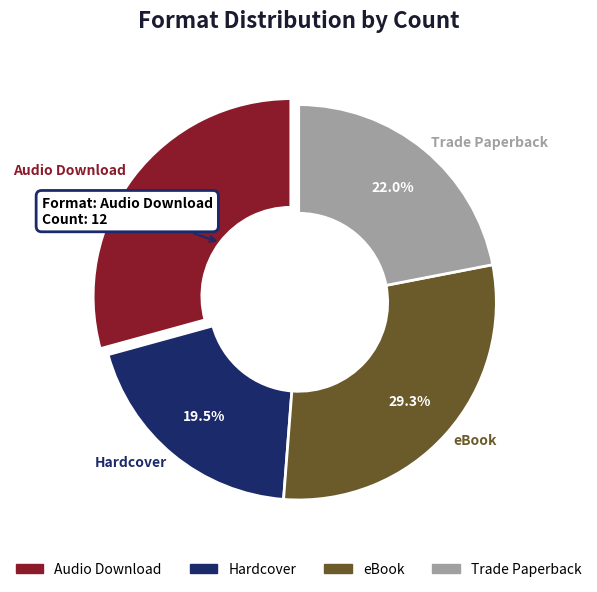

Is there any slice that represents more than half of the pie?

No